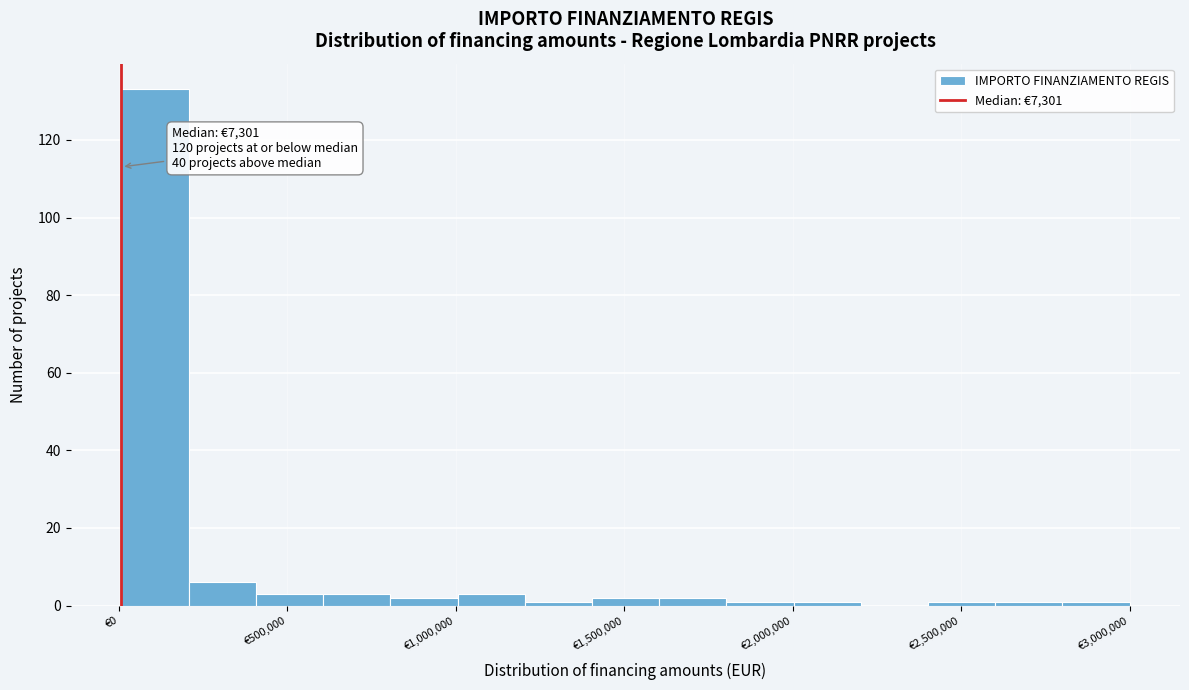

Read against the x-axis, roughly where is the centre of the tallest bar?

100000